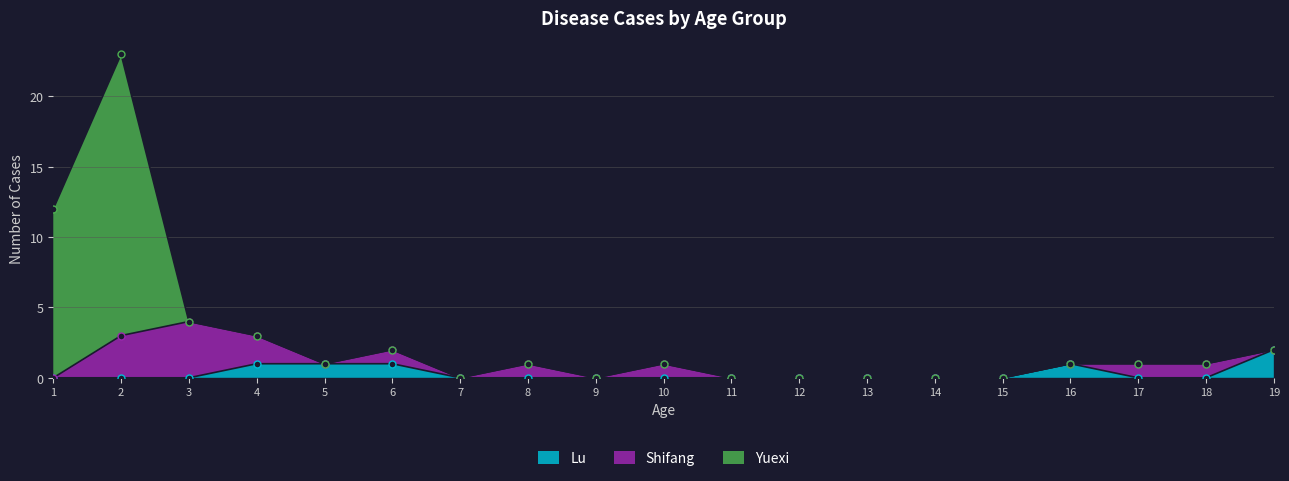

The Yuexi series shows -8 at 11. True or false?

False